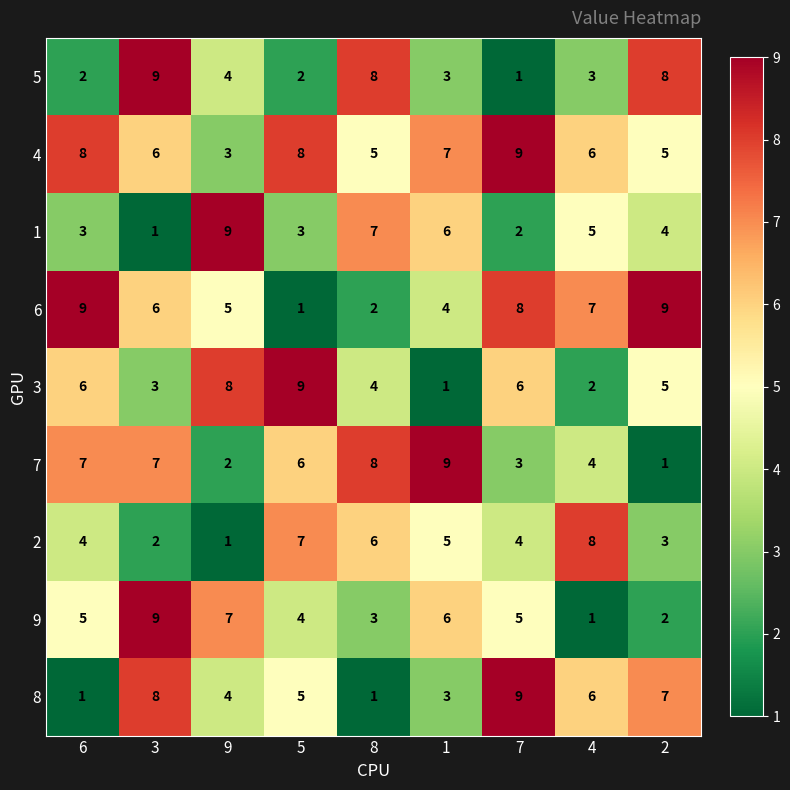

Which category has the highest value in the 9 series?

3